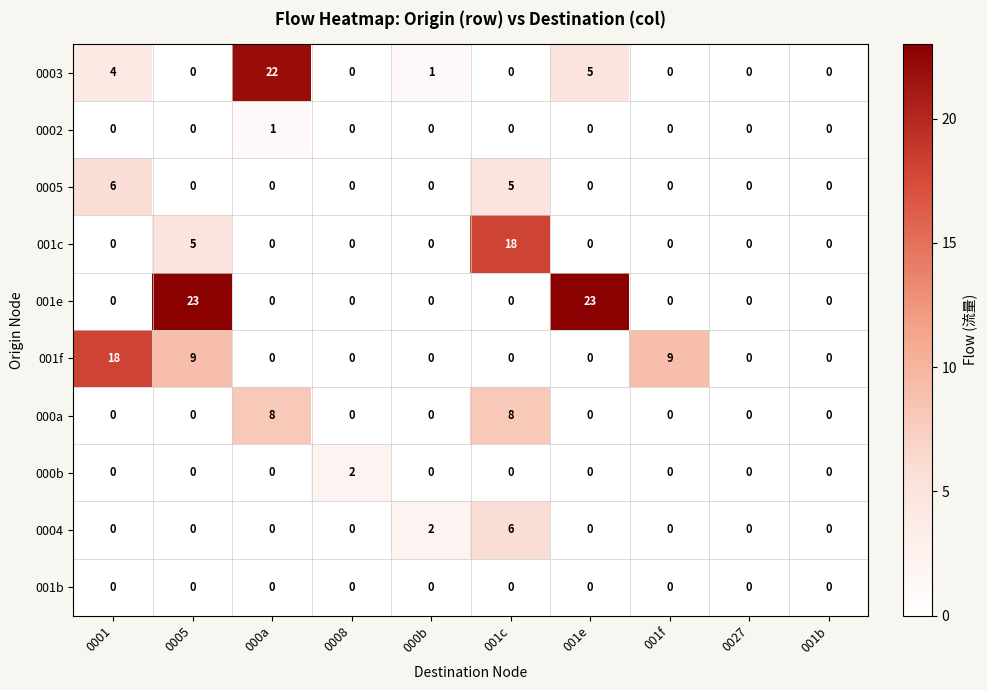

What is the total value across all series at 001f?

9